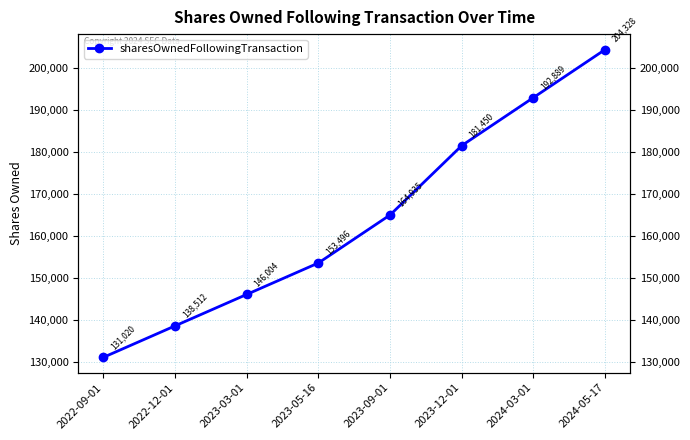

What is the ratio of the value at 2023-05-16 to the value at 2023-03-01?

1.1